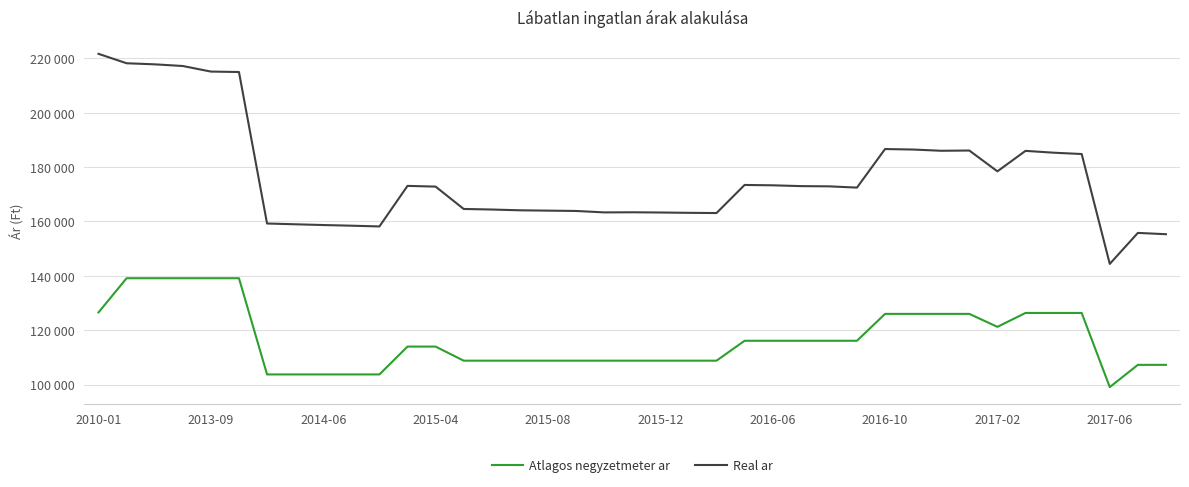

At how many categories does at least one series exceed 102058?

39